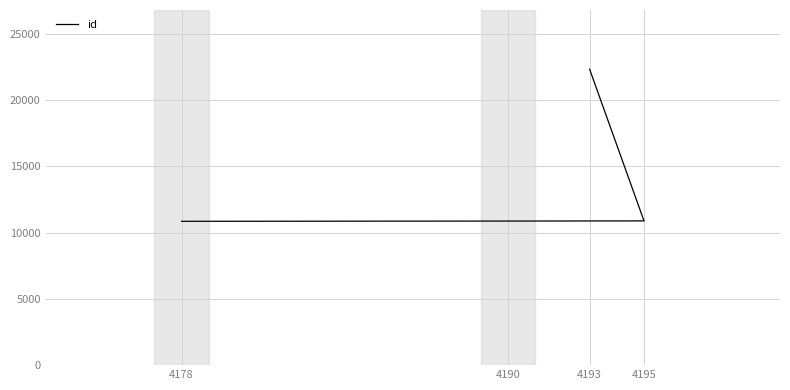

True or false: the data shows 18931 at 4178.

False